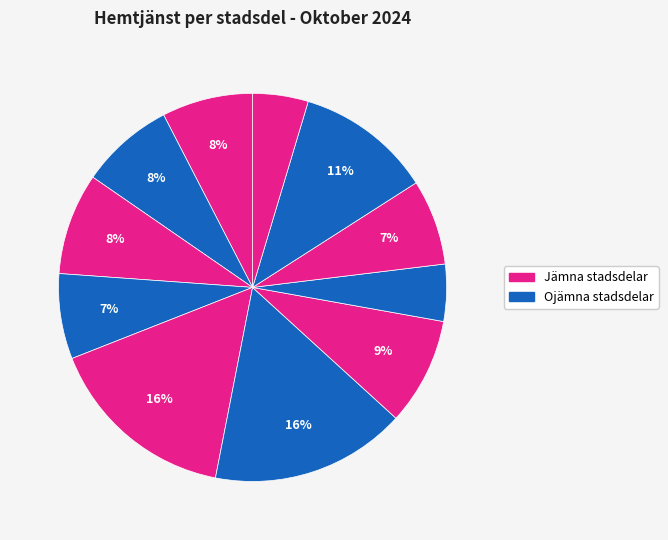

How many segments does this pie chart have?

11